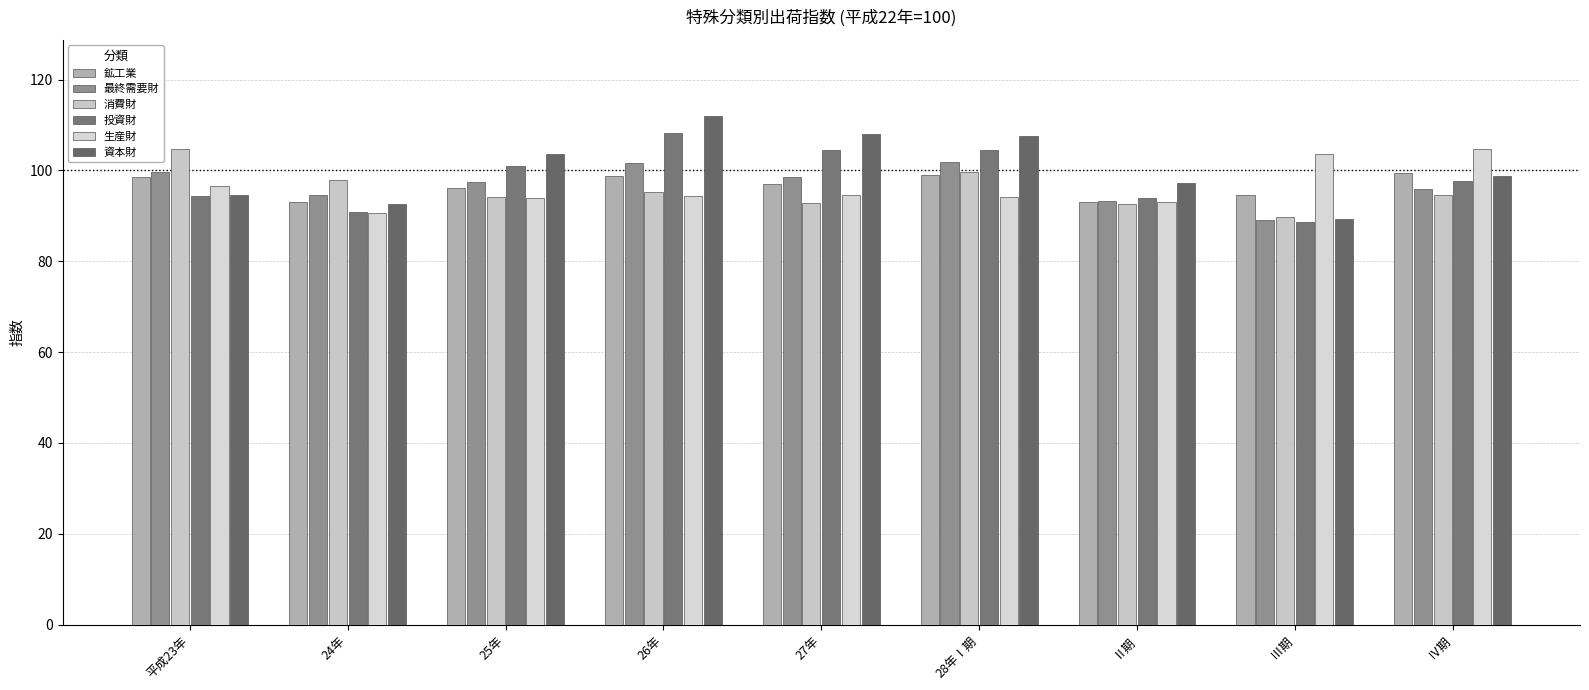

Is it true that 生産財 equals 94.0 at 25年?

True